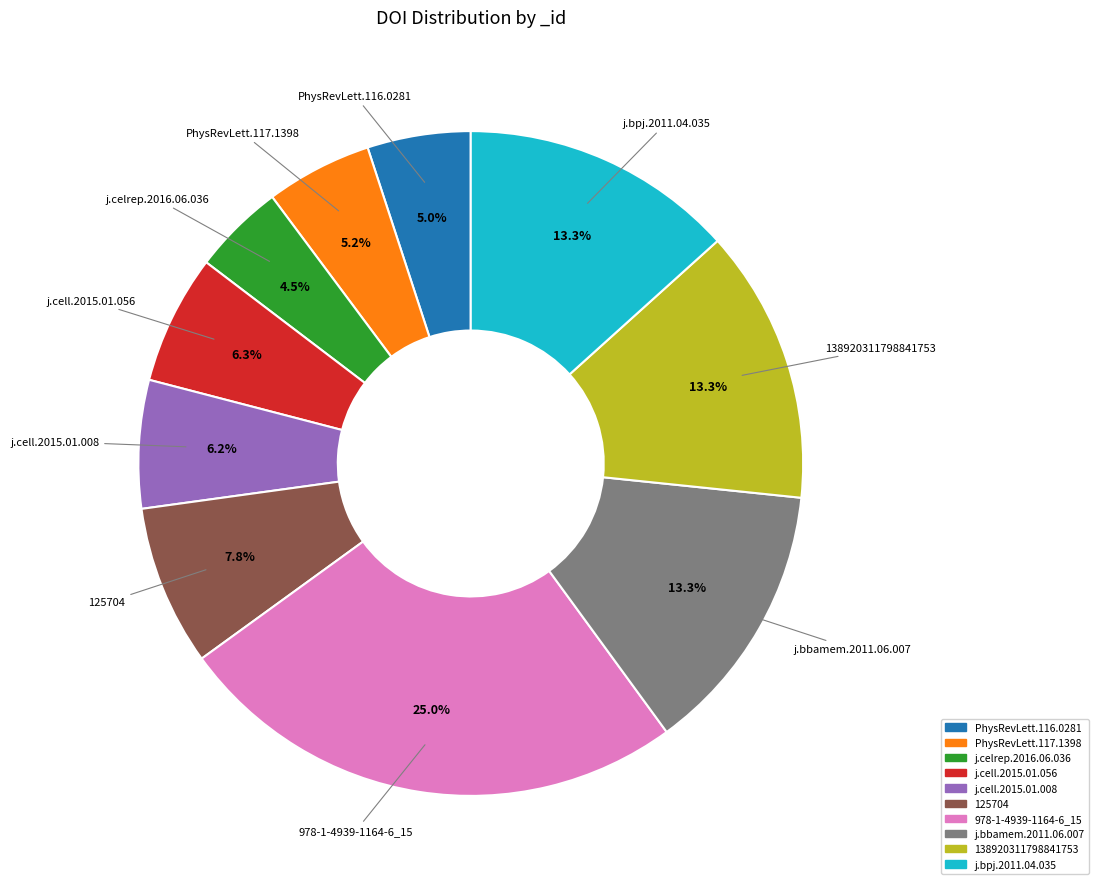

Does any single category account for the majority?

No